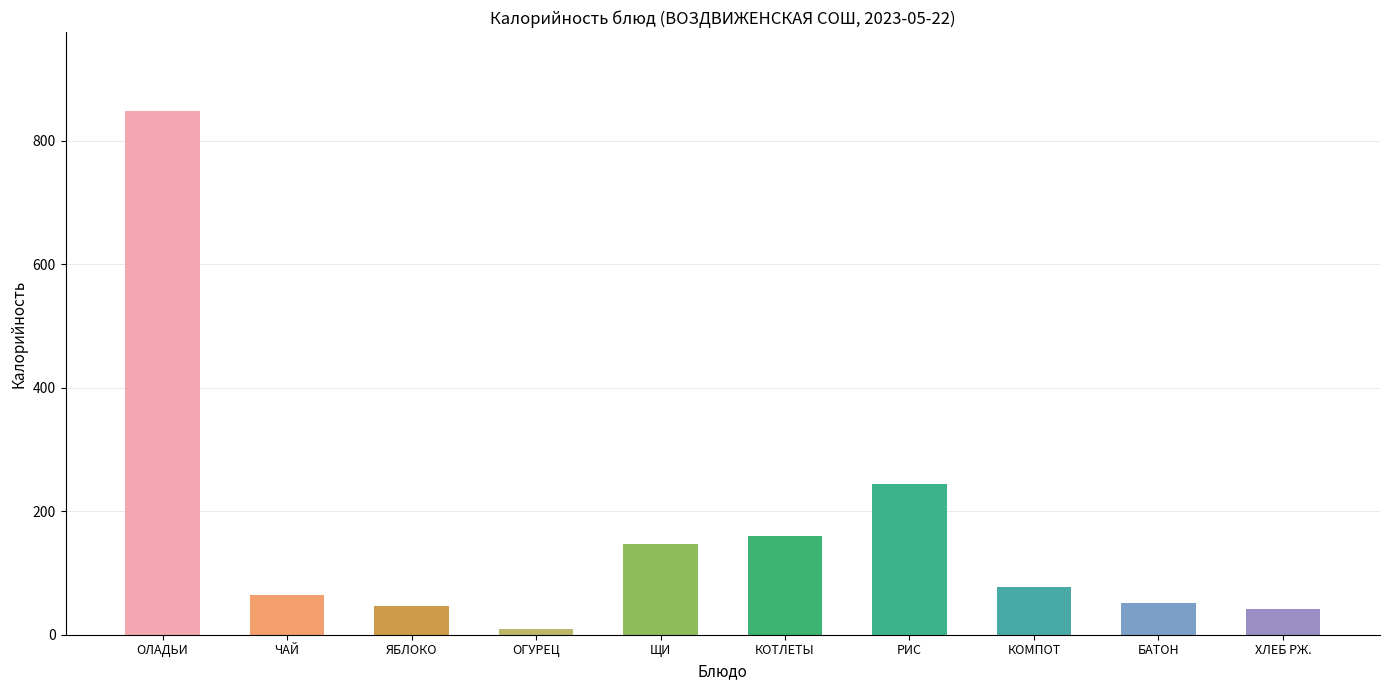

What is the greatest value displayed?

849